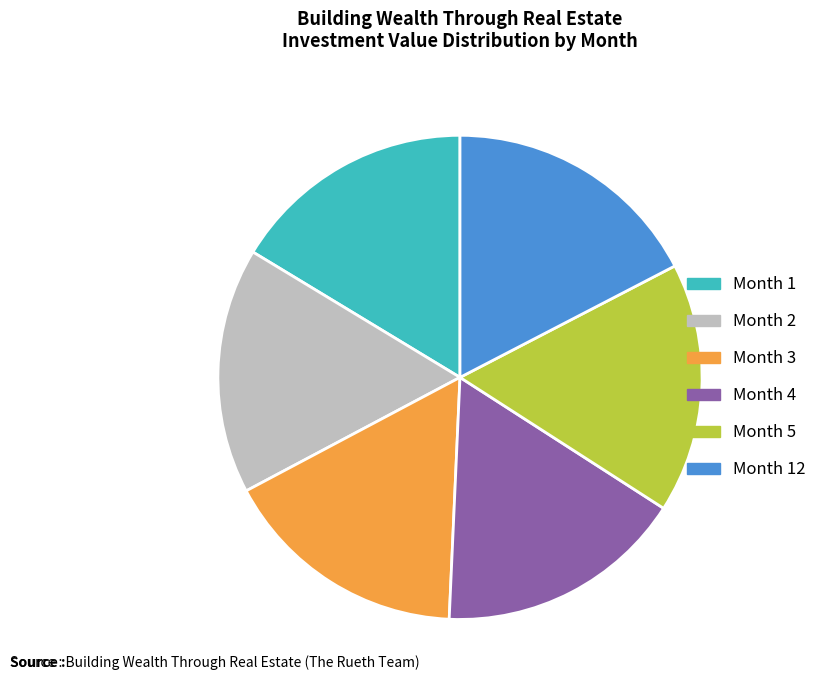

Does any single category account for the majority?

No